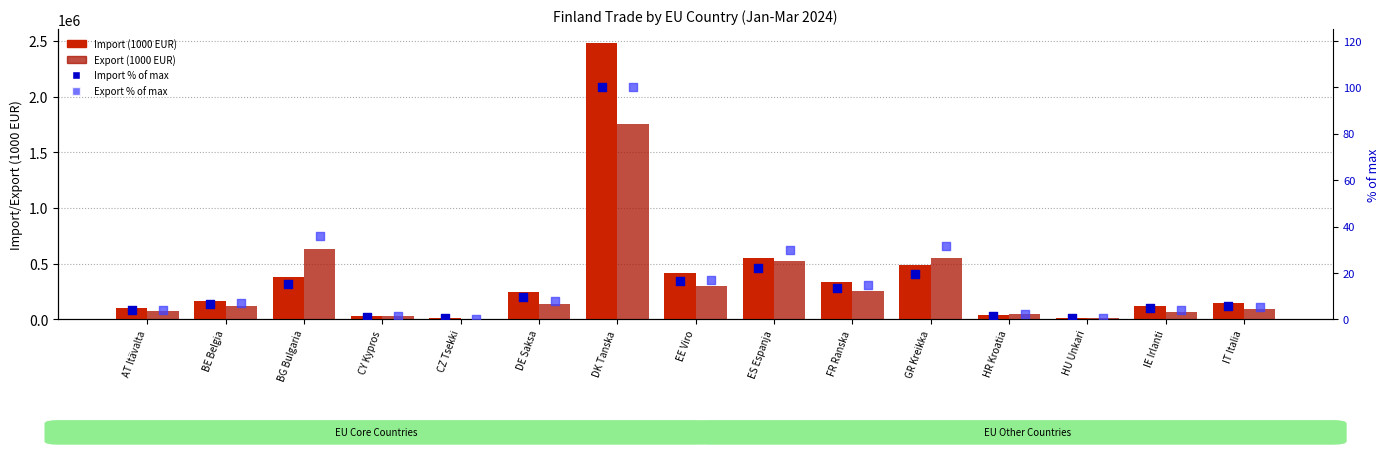

Which series contains the highest Y value?

Import